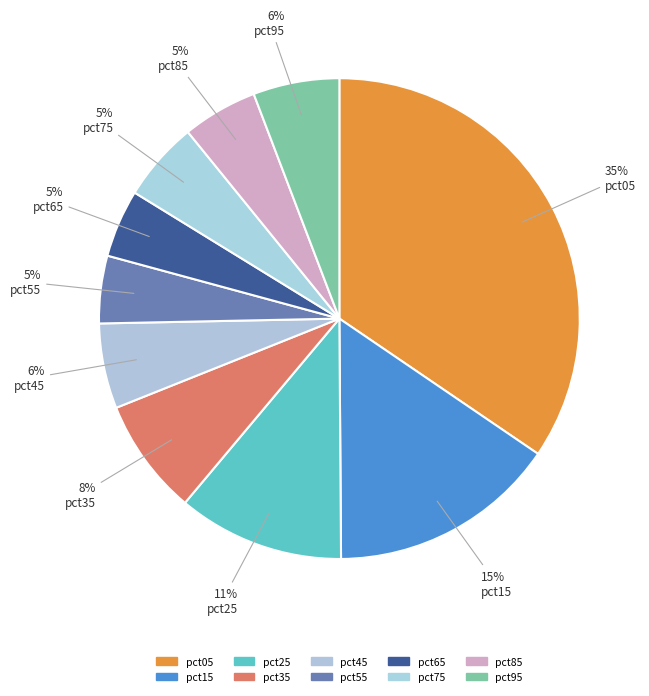

How many slices are in this pie chart?

10